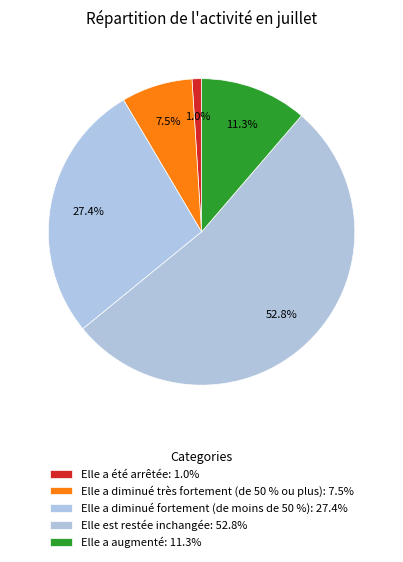

Count the number of slices in the pie.

5